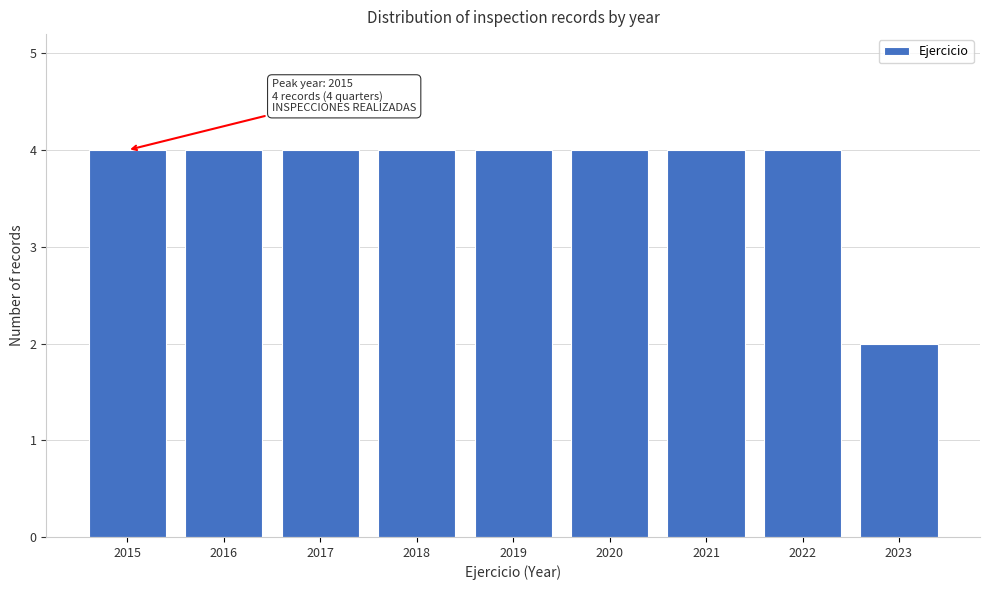

Reading left to right, what are all the values shown in this chart?

4	4	4	4	4	4	4	4	2